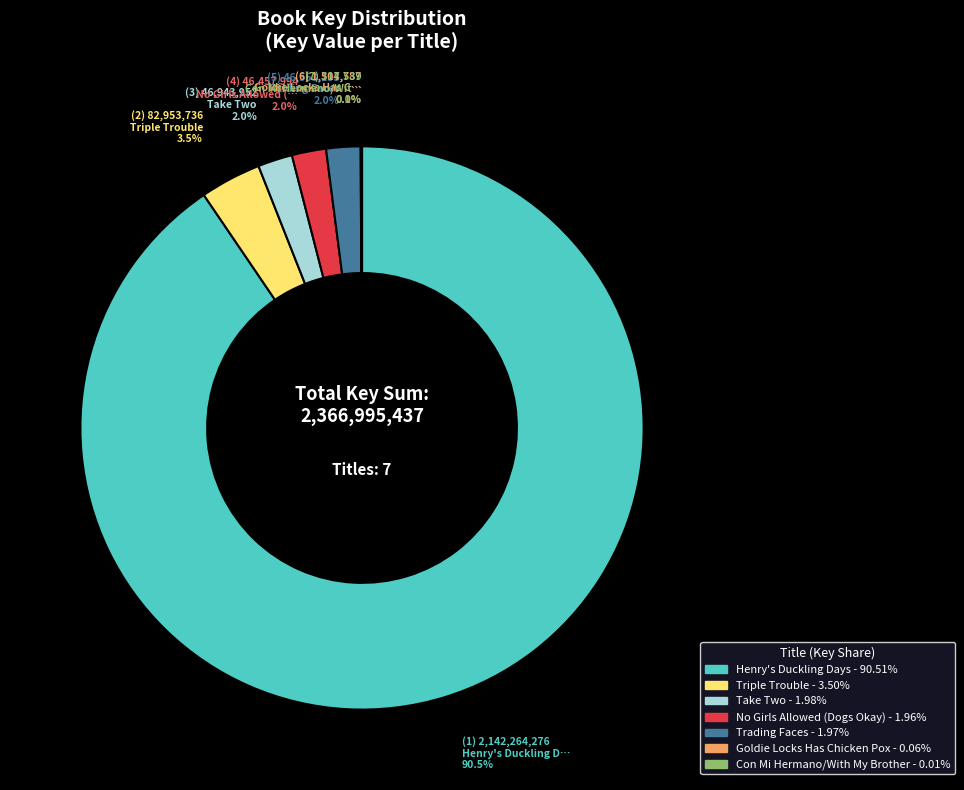

Which slice is the largest?

Henry's Duckling Days